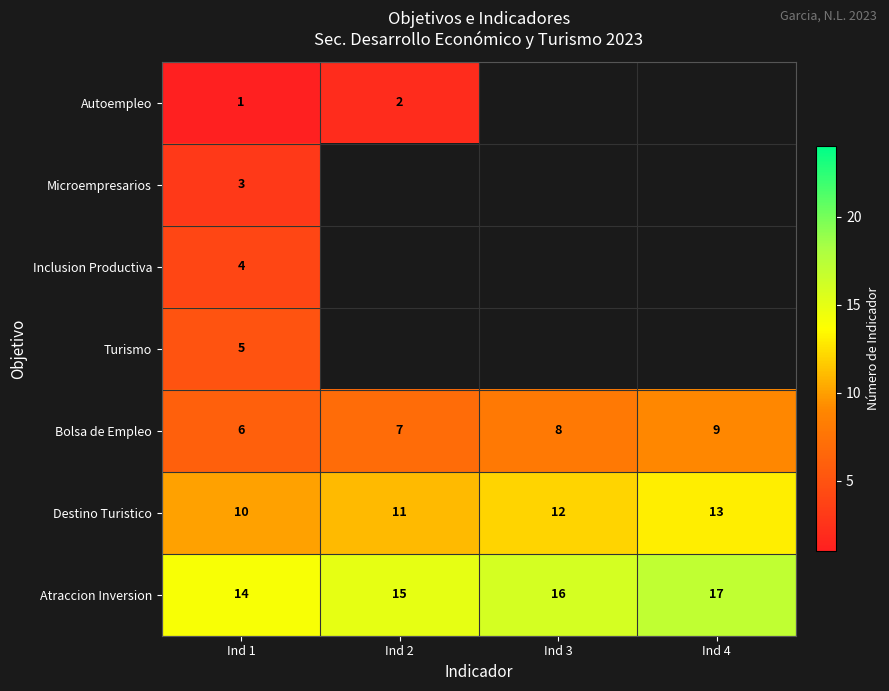

List the labels in order of Bolsa de Empleo value, largest first.

Ind 4, Ind 3, Ind 2, Ind 1